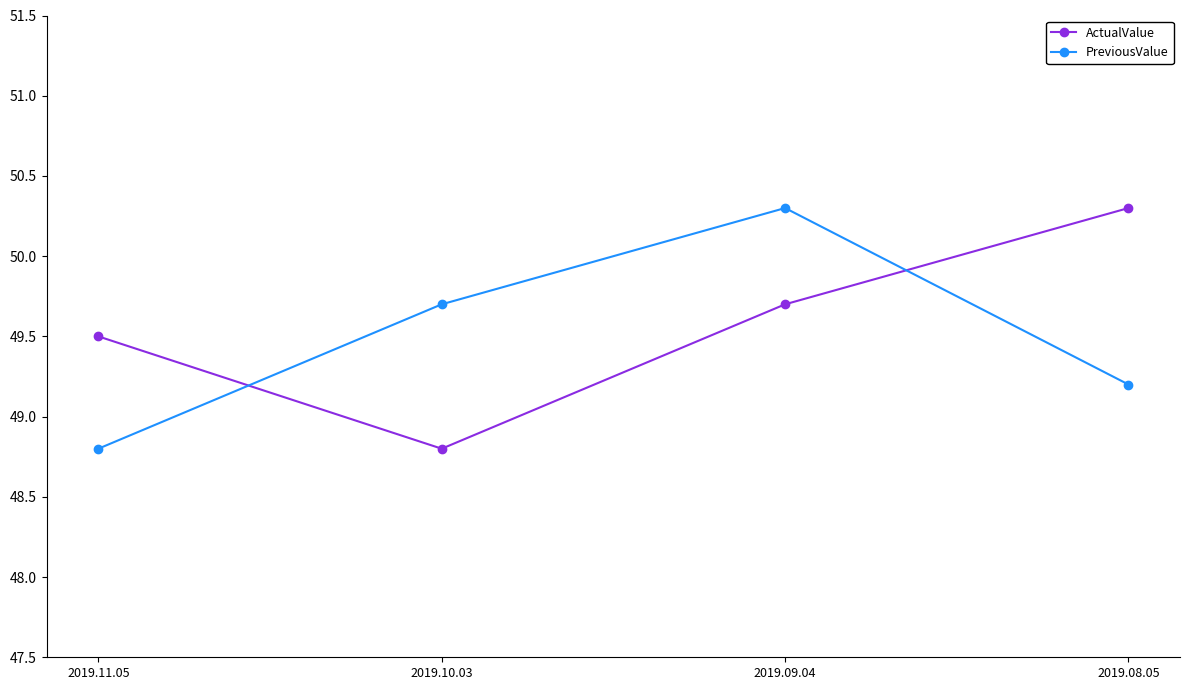

Rank the series at 2019.10.03 from highest to lowest value.

PreviousValue, ActualValue